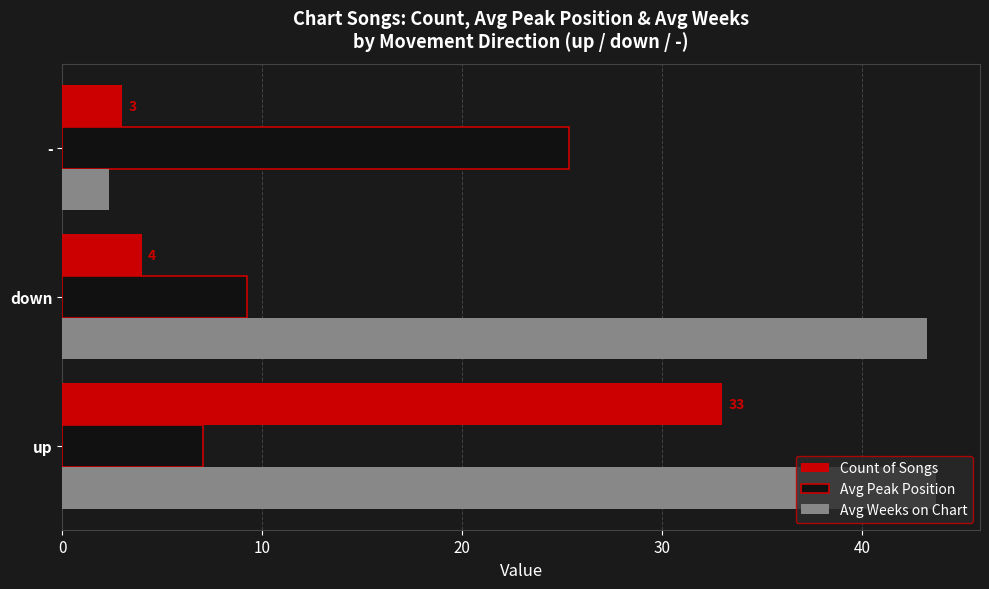

What is the maximum value for Count of Songs?

33.0